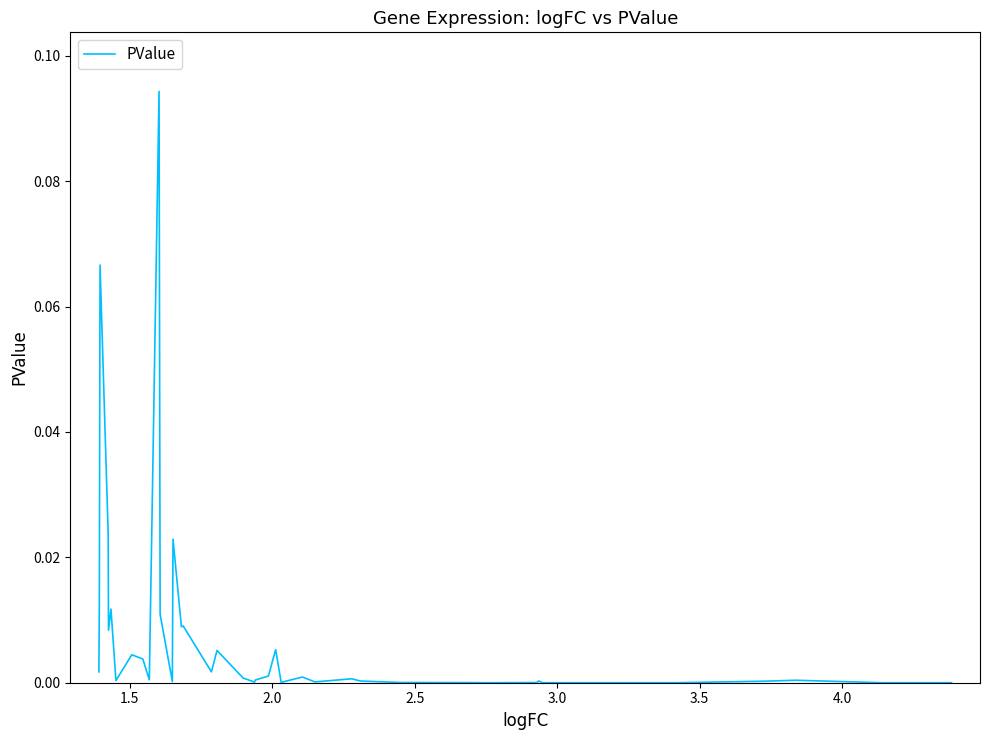

Does the chart have visible grid lines?

No